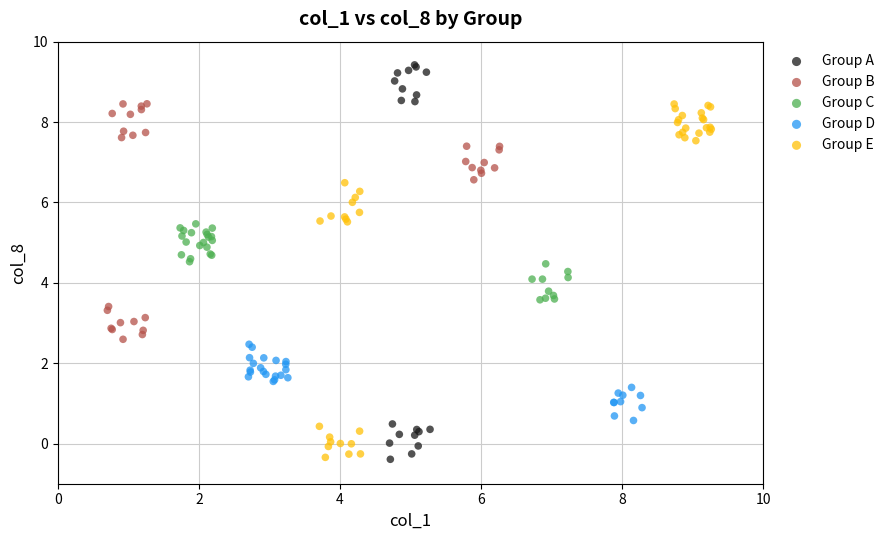

Which series has the largest Y range (max minus min)?

Group A